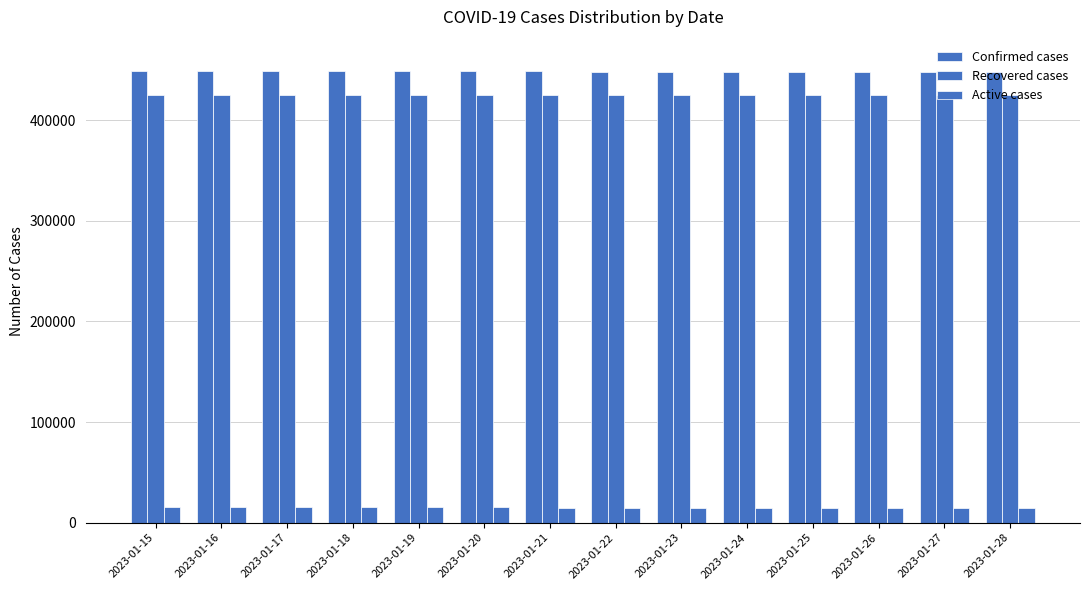

Which series has the largest range (max minus min)?

Confirmed cases